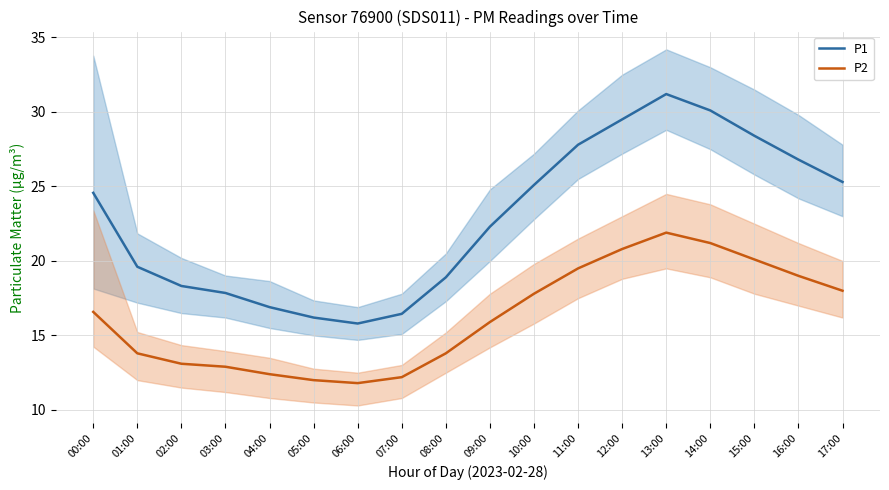

Rank the series by their maximum value, from lowest to highest.

P2, P1